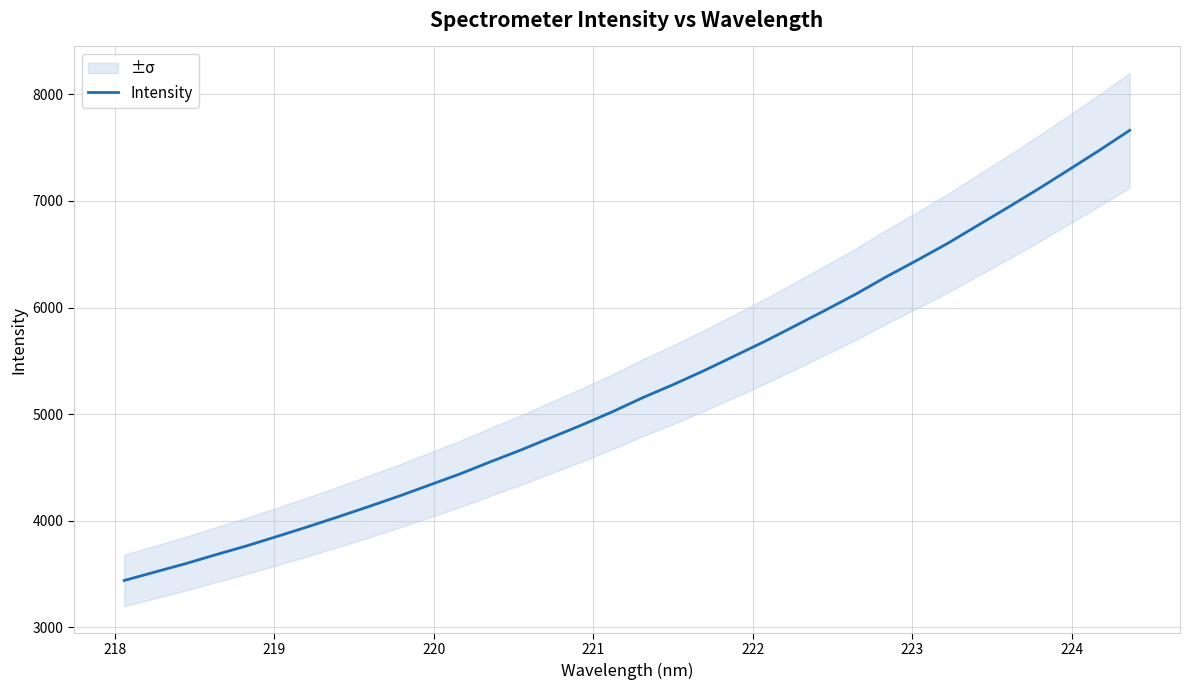

What is the maximum value for Intensity?

7662.8